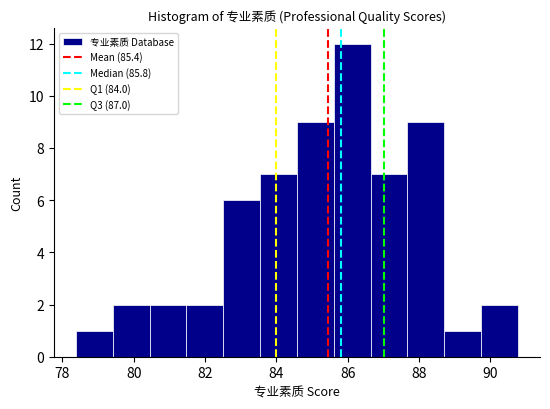

How tall is the bar that spans 79.4 to 80.4 on the x-axis? Neither the bar edges nor the heights are printed on the chart, so give them approximately, as read against the axes.

2